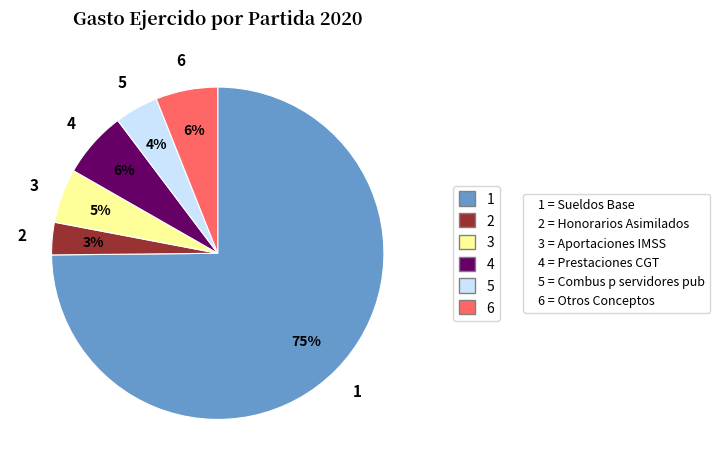

Does any single category account for the majority?

Yes